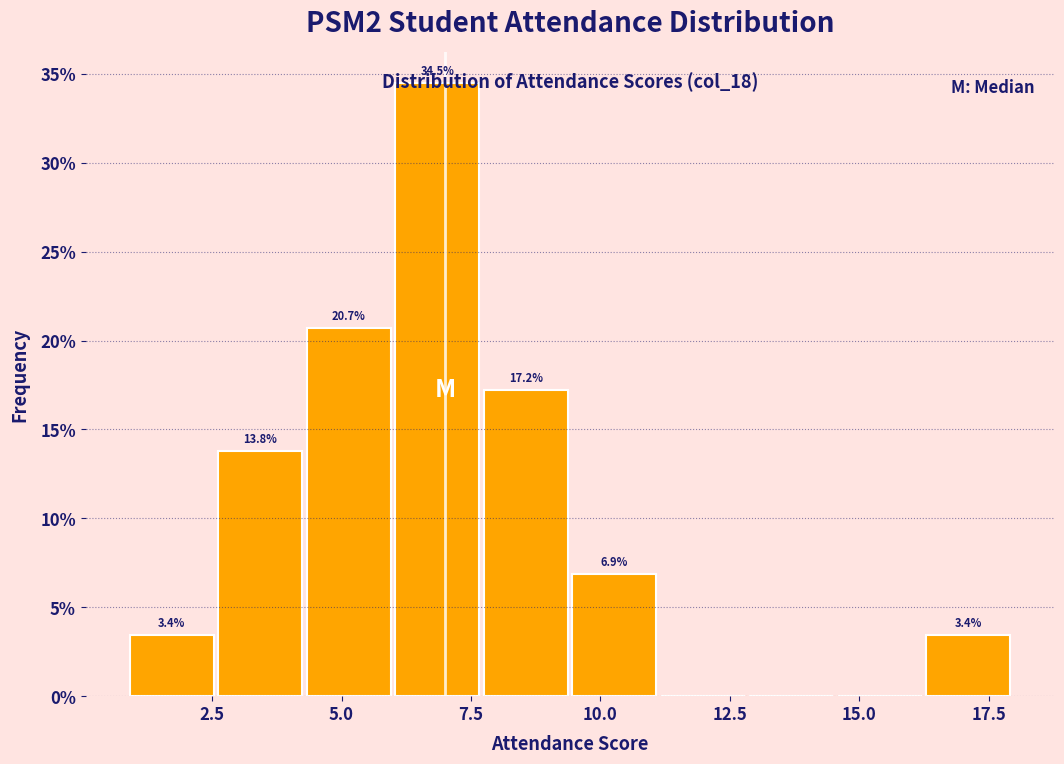

Around what value on the x-axis is the tallest bar? Give the approximate position of its centre, as read against the axis.

7.0